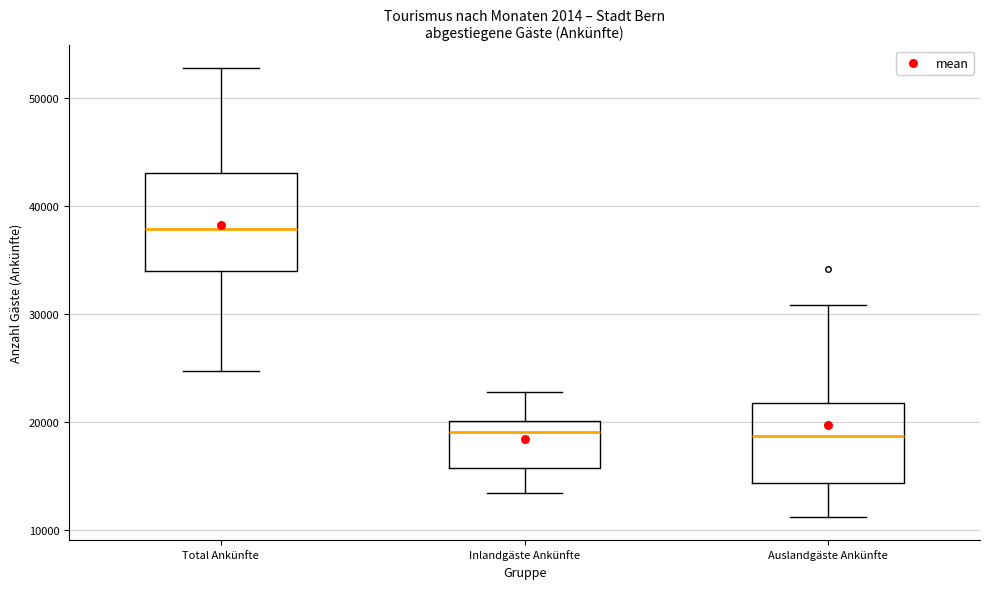

Which box's median line is the highest?

Total Ankünfte